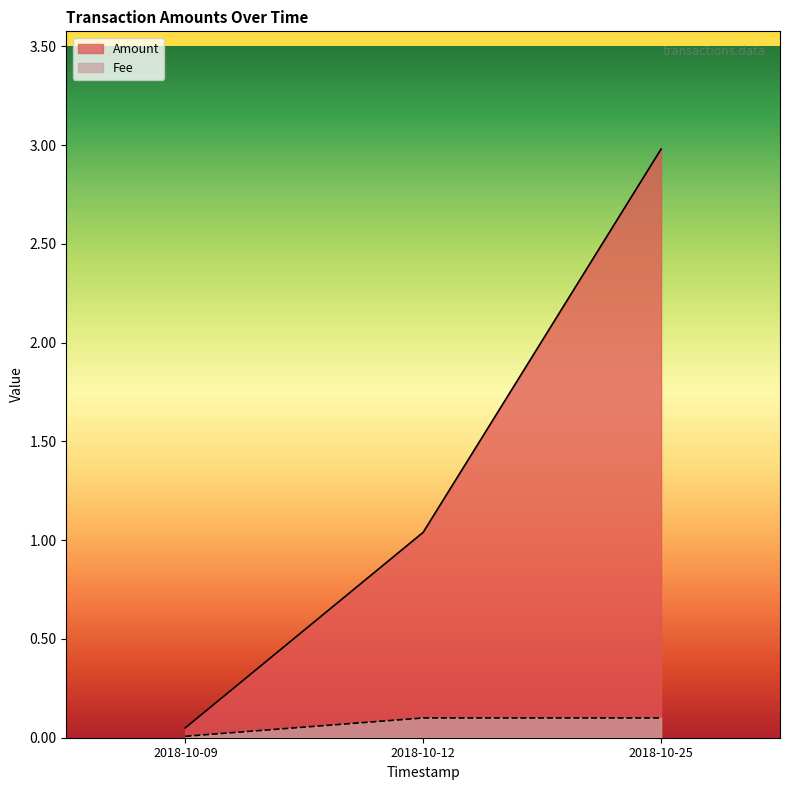

Is it true that Amount equals 1.6 at 2018-10-12 18:49:20?

False